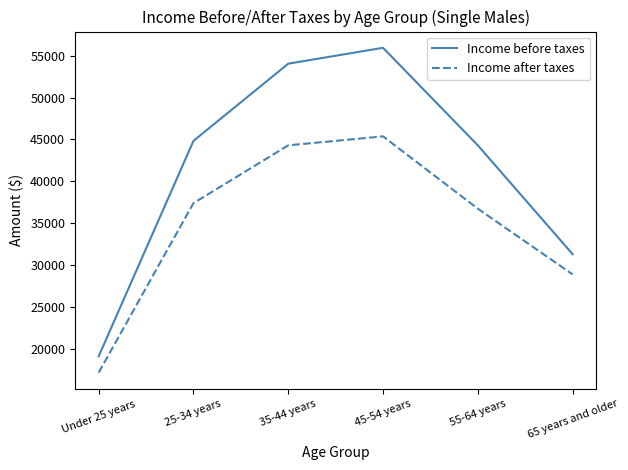

What is the sum of all Income after taxes values?

209849